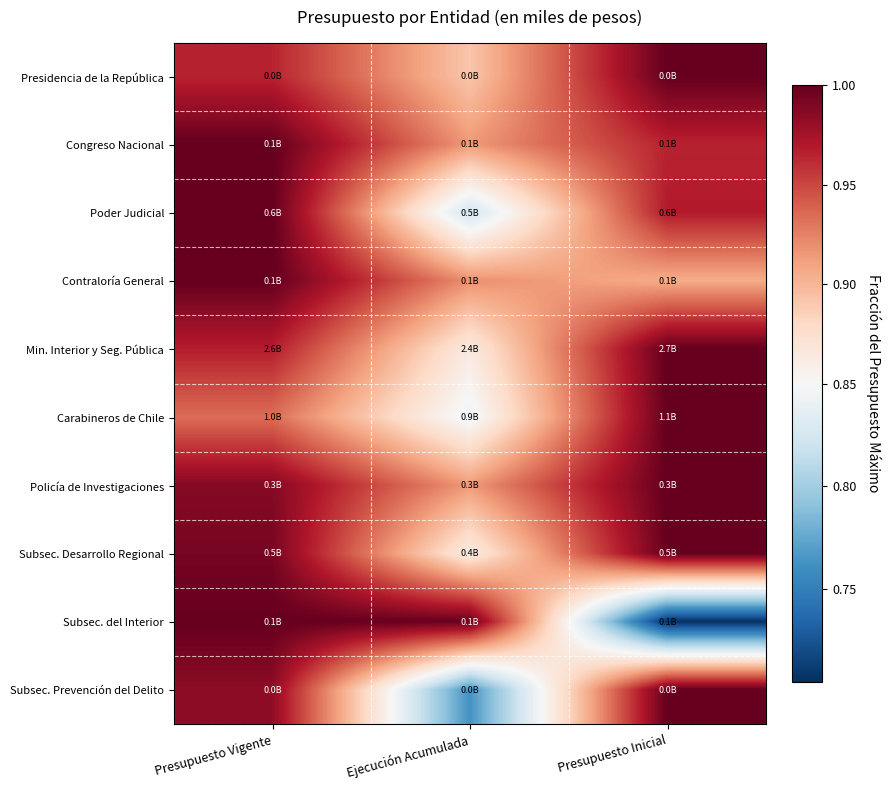

Between Presupuesto Vigente and Ejecución Acumulada, which is larger?

Presupuesto Vigente